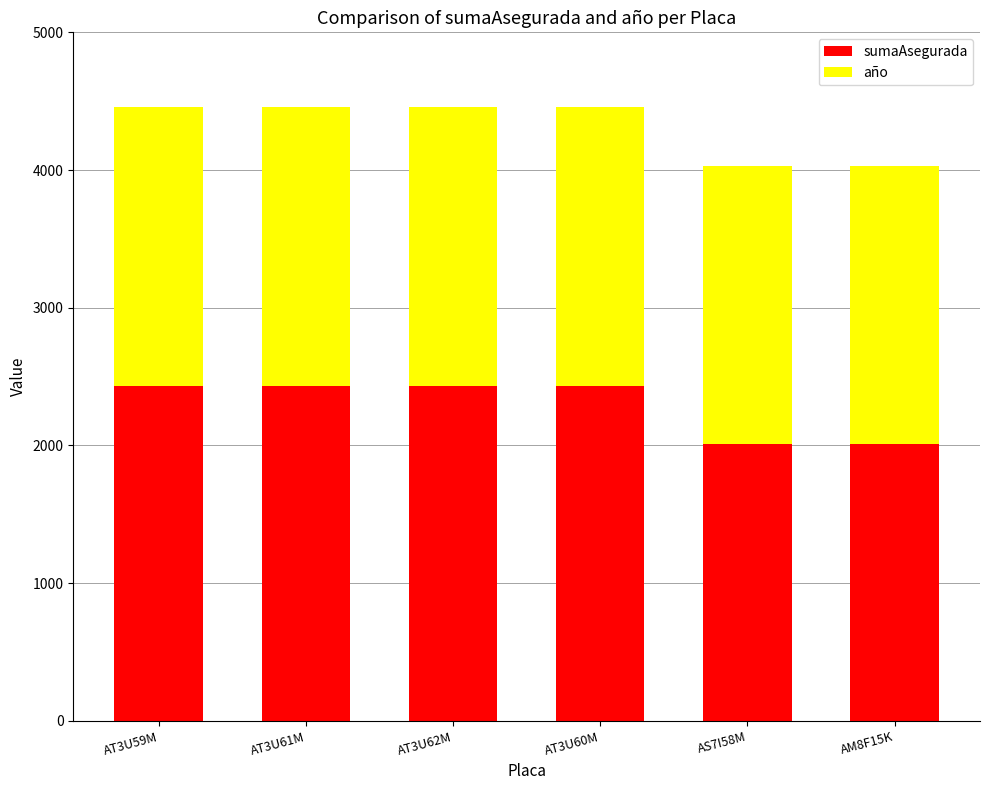

What is the minimum value for sumaAsegurada?

2006.8